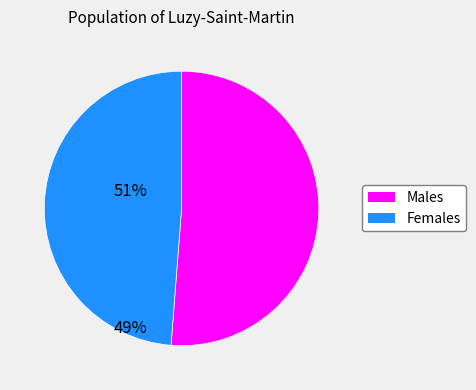

Is there any slice that represents more than half of the pie?

Yes